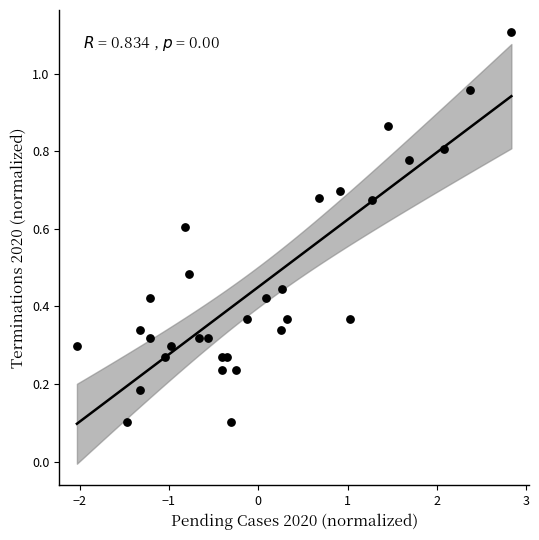

What is the range of X values (max minus min)?

4.9